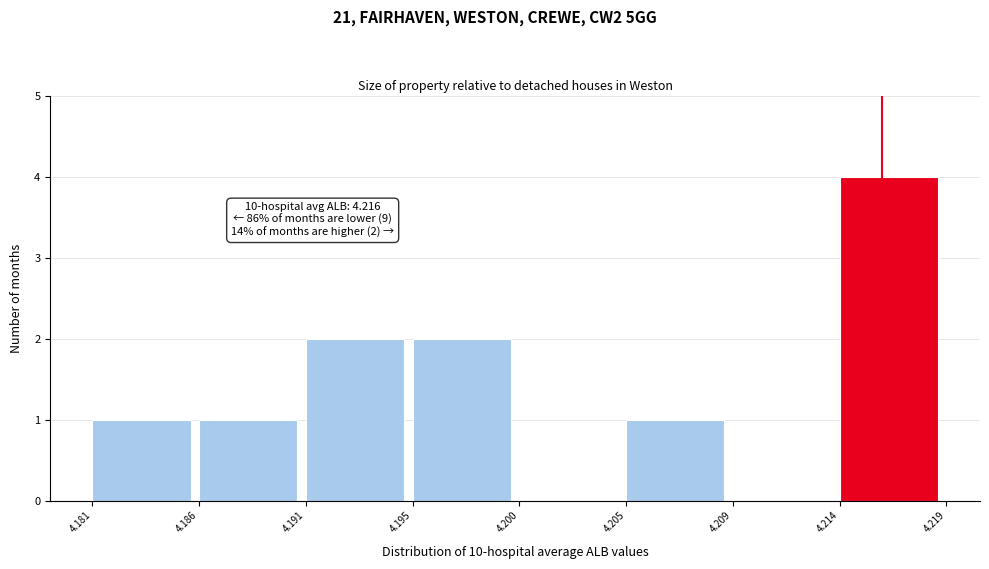

Reading left to right, list all the values displayed in this chart.

4.181=1	4.186=1	4.191=2	4.195=2	4.200=0	4.205=1	4.209=0	4.214=4